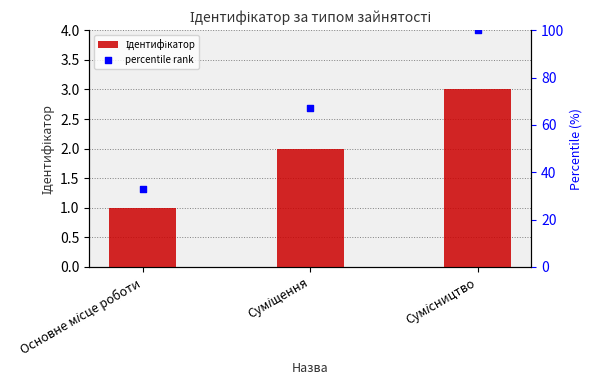

Which series contains the lowest Y value?

Ідентифікатор